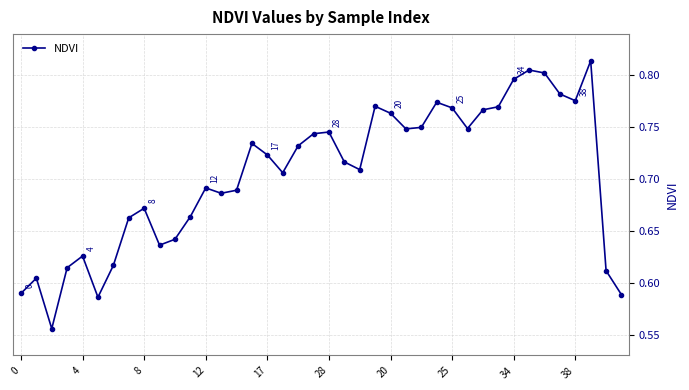

What is the sum of all values?

28.2